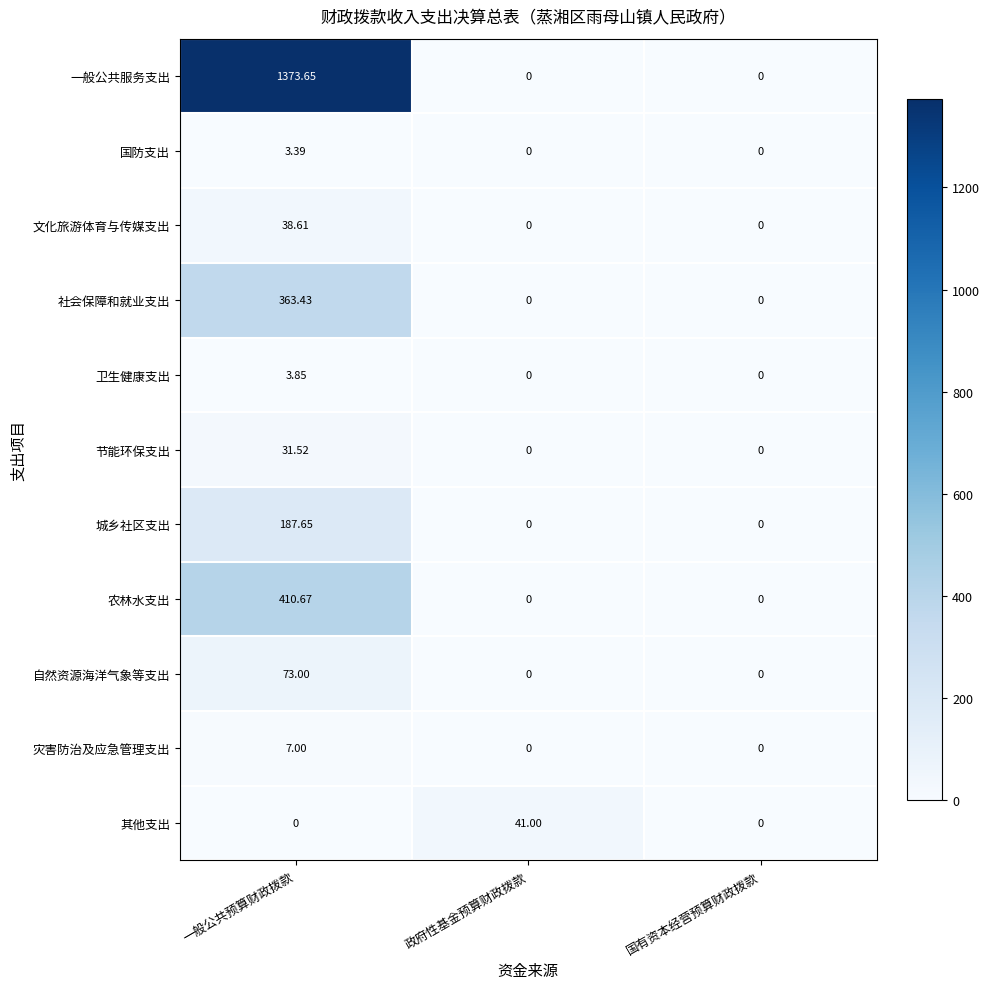

Is the value of 城乡社区支出 at 一般公共预算财政拨款 greater than the value of 灾害防治及应急管理支出 at 国有资本经营预算财政拨款?

Yes